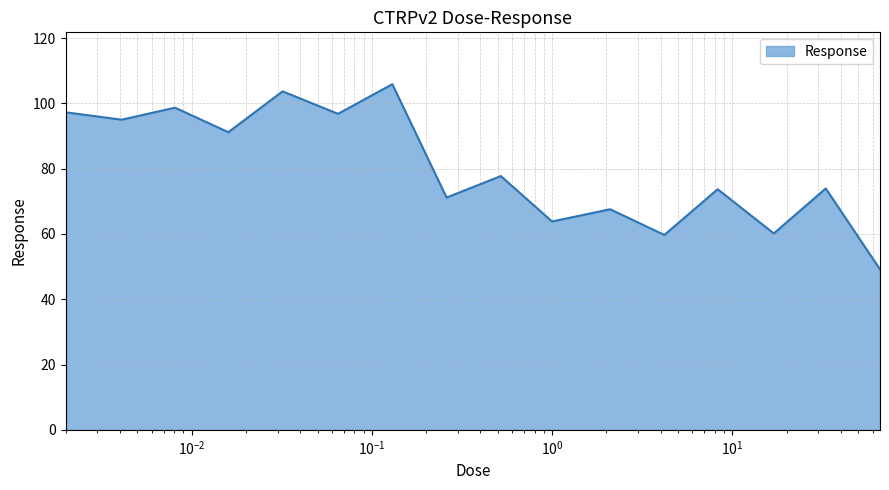

What is the minimum value shown in the chart?

49.2